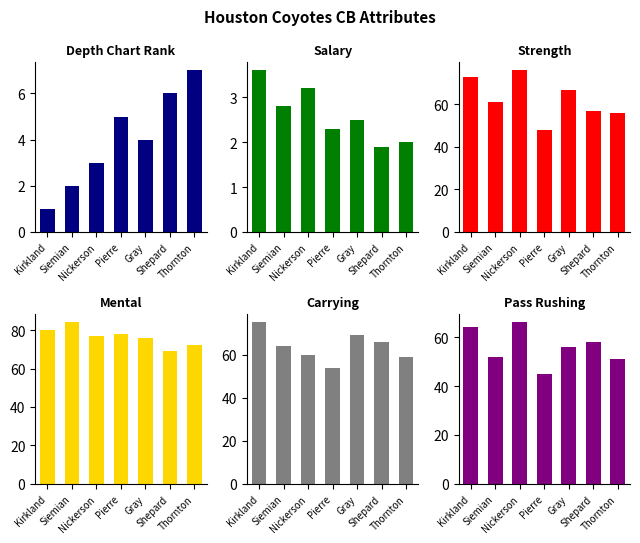

What are all the series names shown in the legend?

depth_chart_rank, salary, strength, mental, carrying, pass_rushing